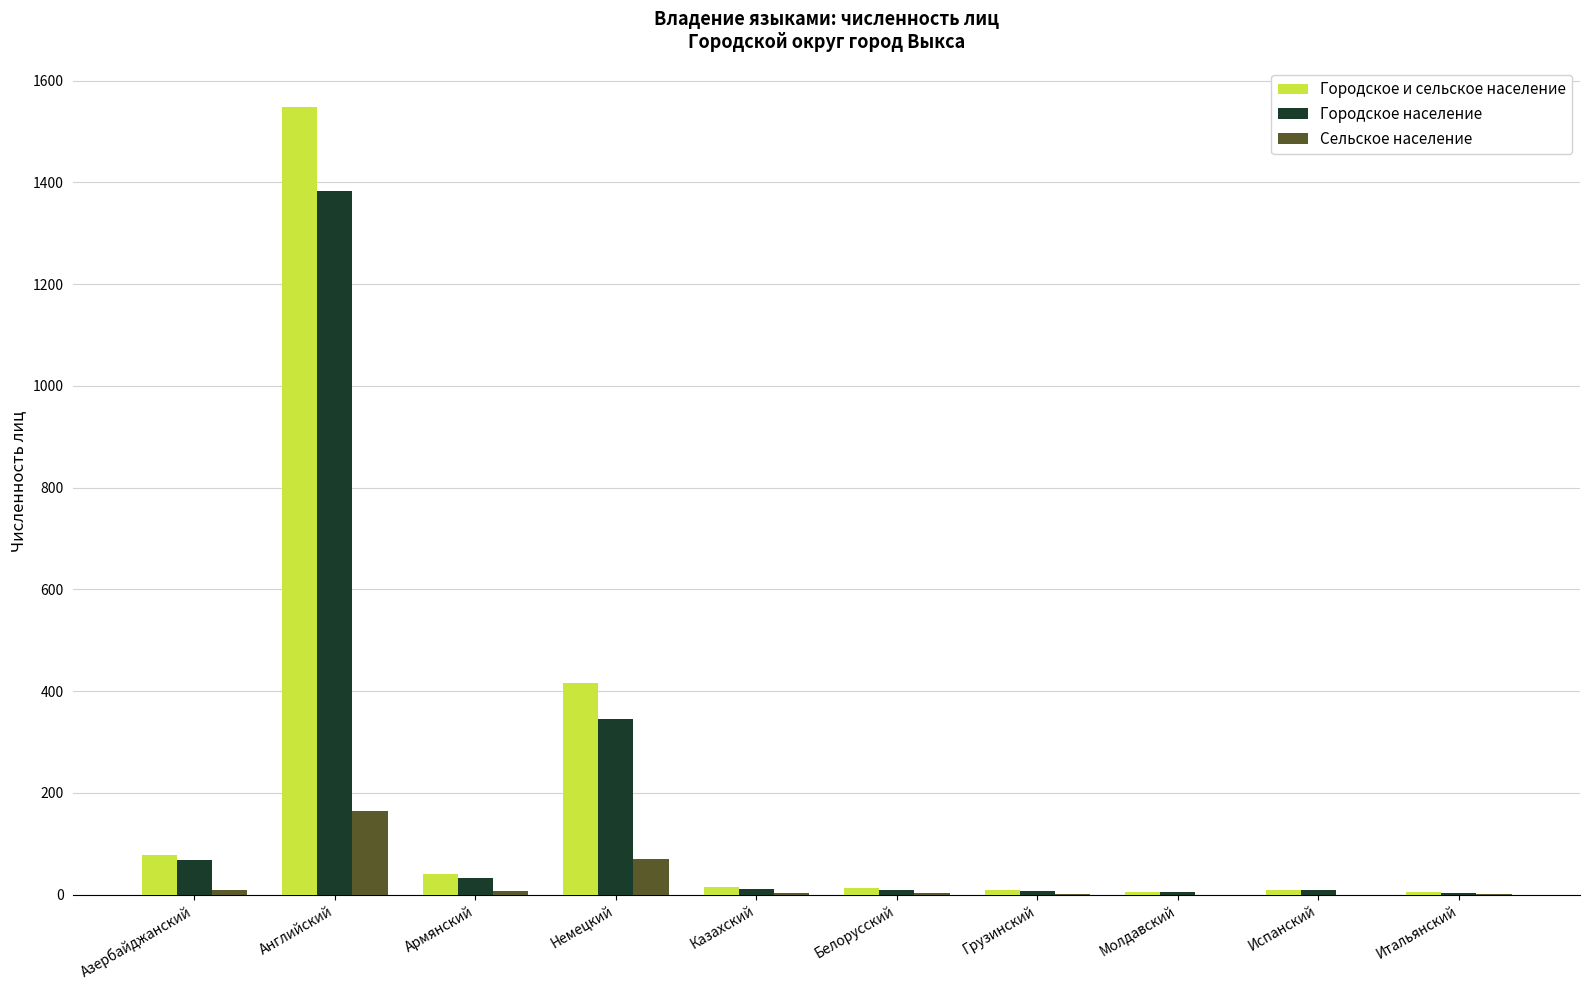

Is it true that Городское население equals 345 at Немецкий?

True